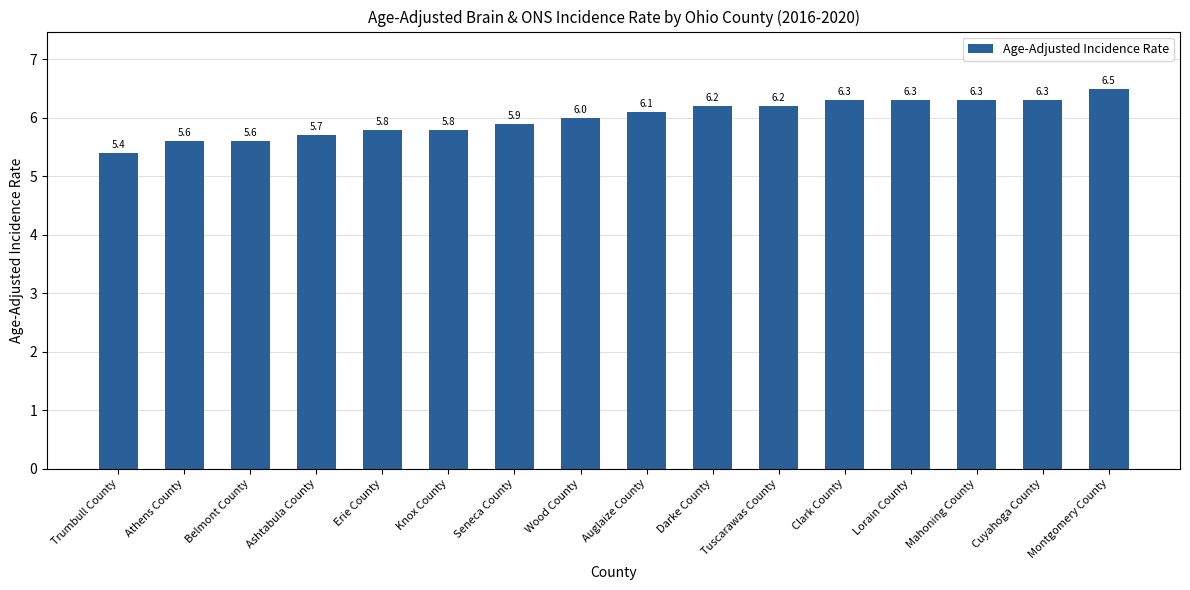

What is the difference between the maximum and minimum values?

1.1